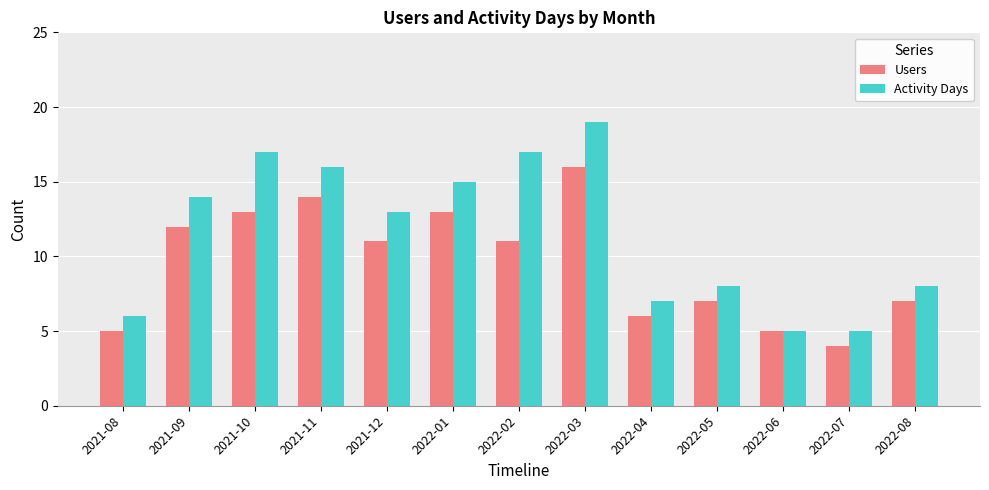

How many values in the Activity Days series are below 13?

6